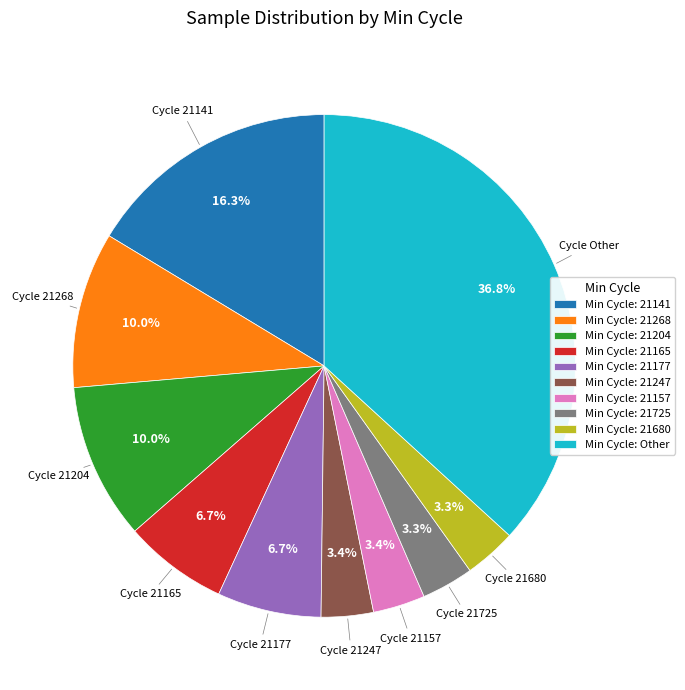

Between Min Cycle: 21177 and Min Cycle: 21204, which is larger?

Min Cycle: 21204